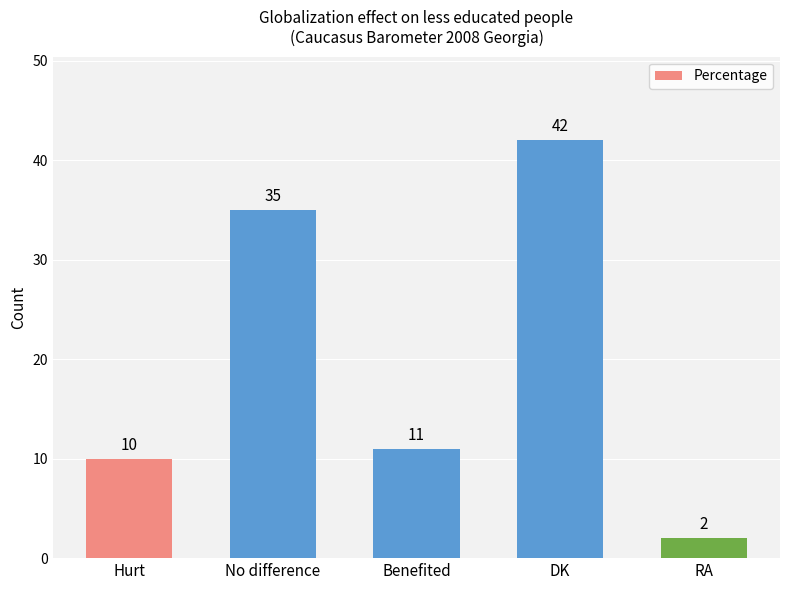

Count the number of data series in this chart.

1